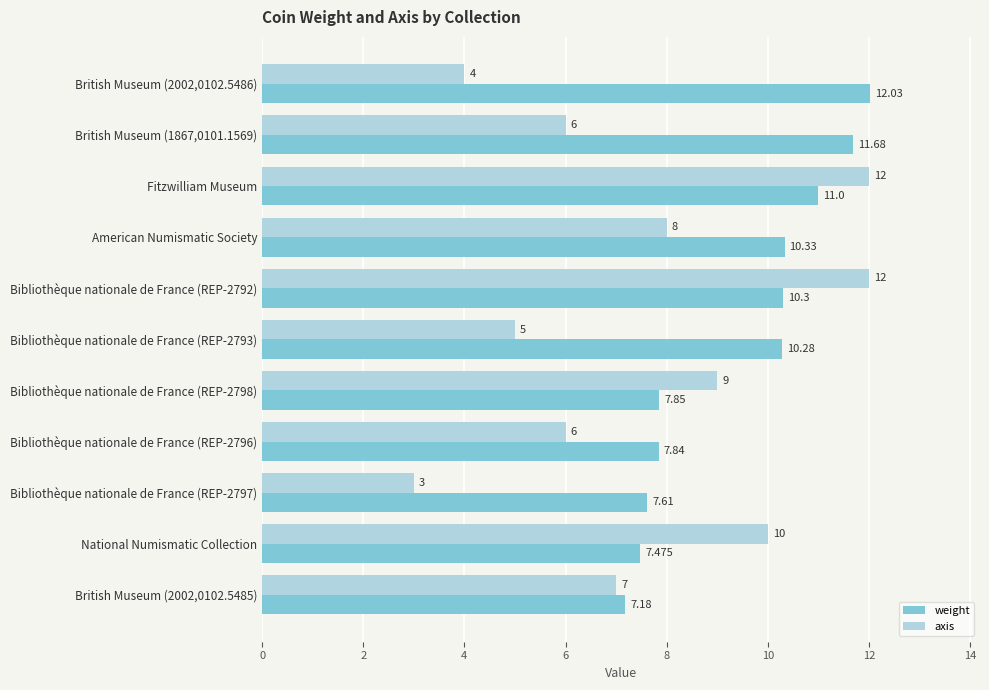

What is the difference between the maximum and second lowest values in the weight series?

4.6